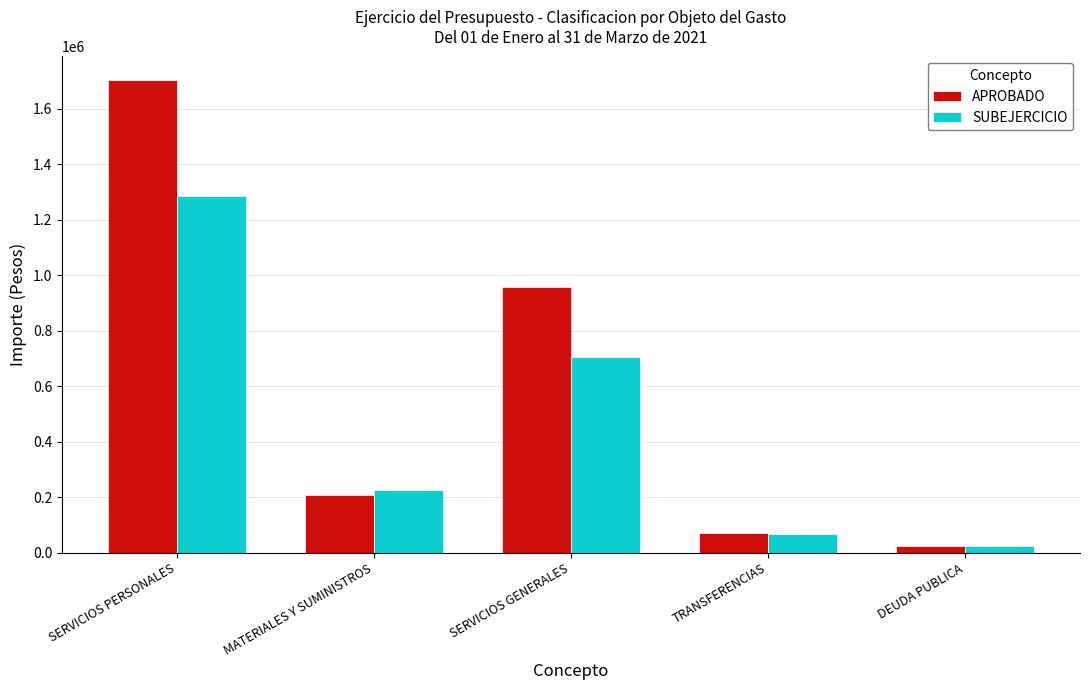

How many categories are shown in the chart?

5